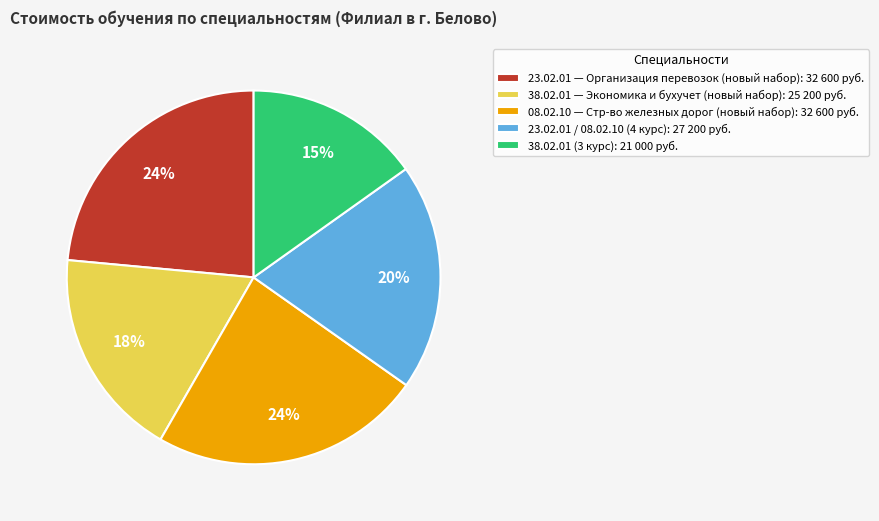

How many slices are in this pie chart?

5